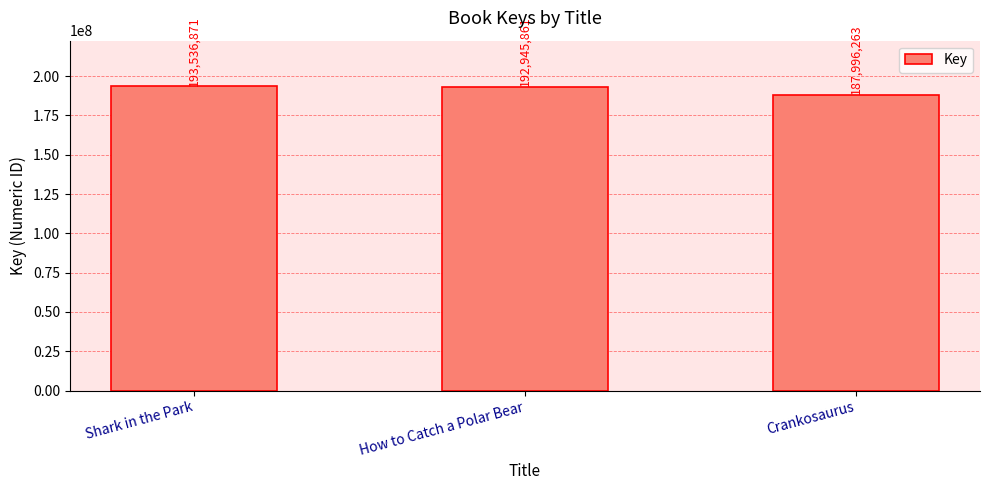

Rank the categories by value from lowest to highest.

Crankosaurus, How to Catch a Polar Bear, Shark in the Park